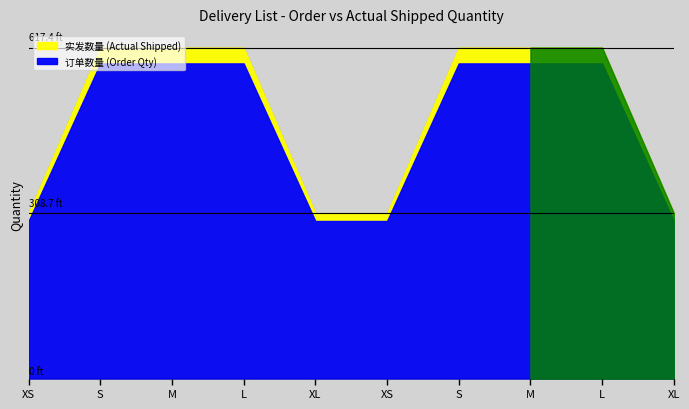

True or false: 实发数量 (Actual Shipped) has more than 1 interior local peaks.

False